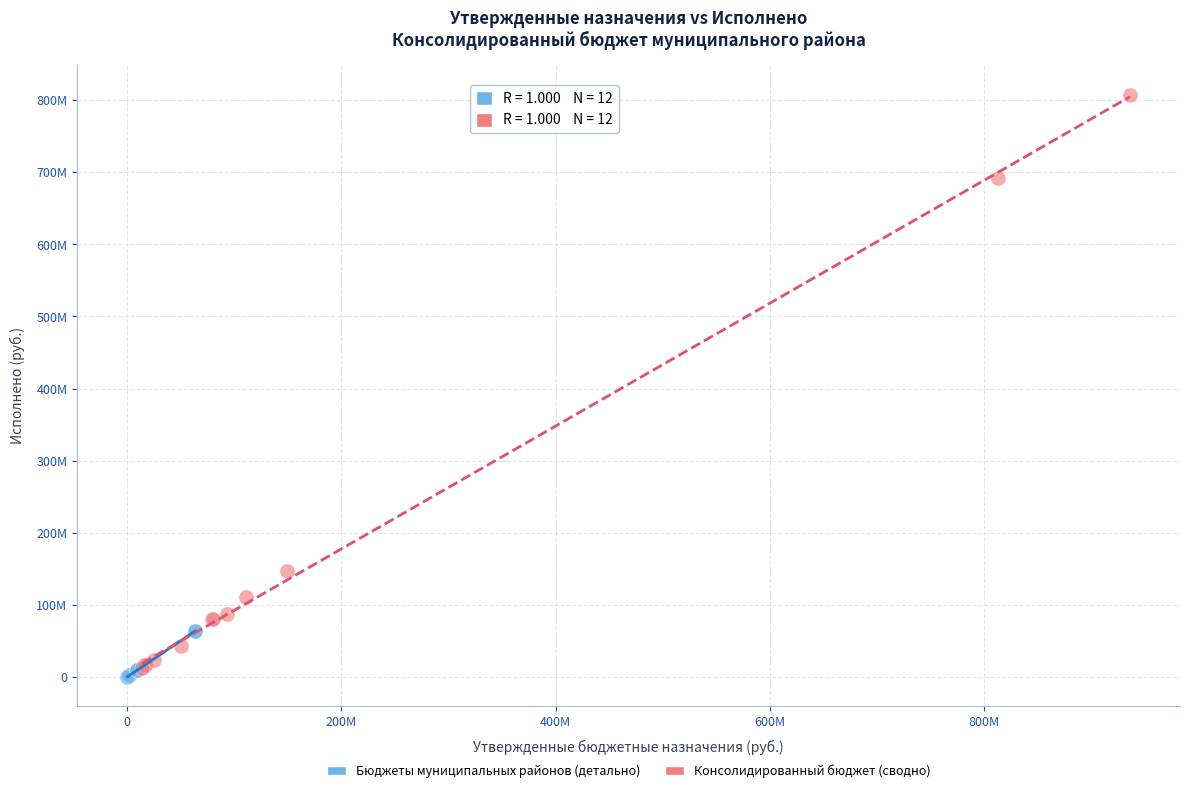

Which series has the widest spread of Y values?

Консолидированный бюджет (сводно)